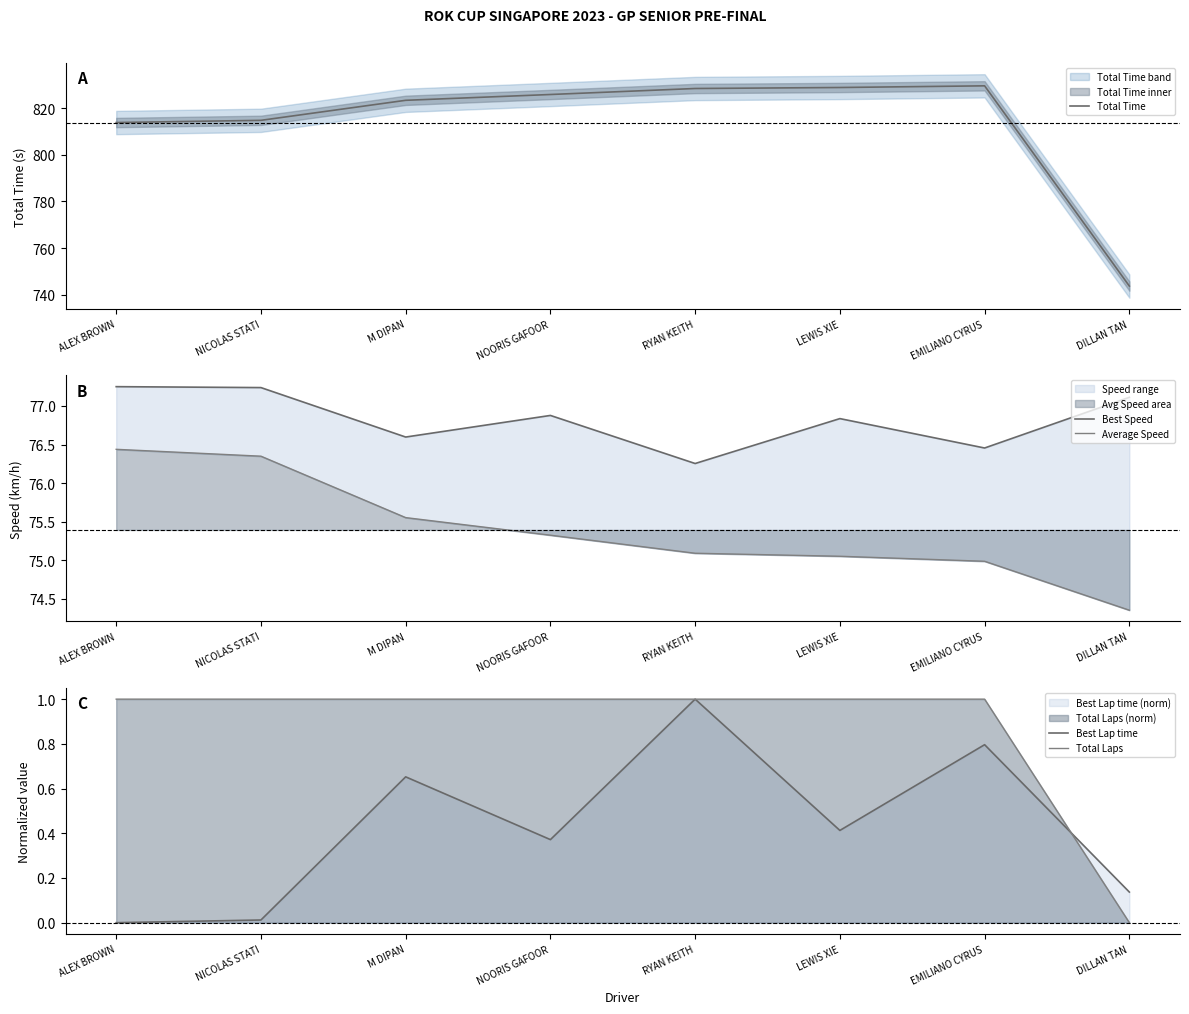

What is the sum of all Best Speed values?

614.6